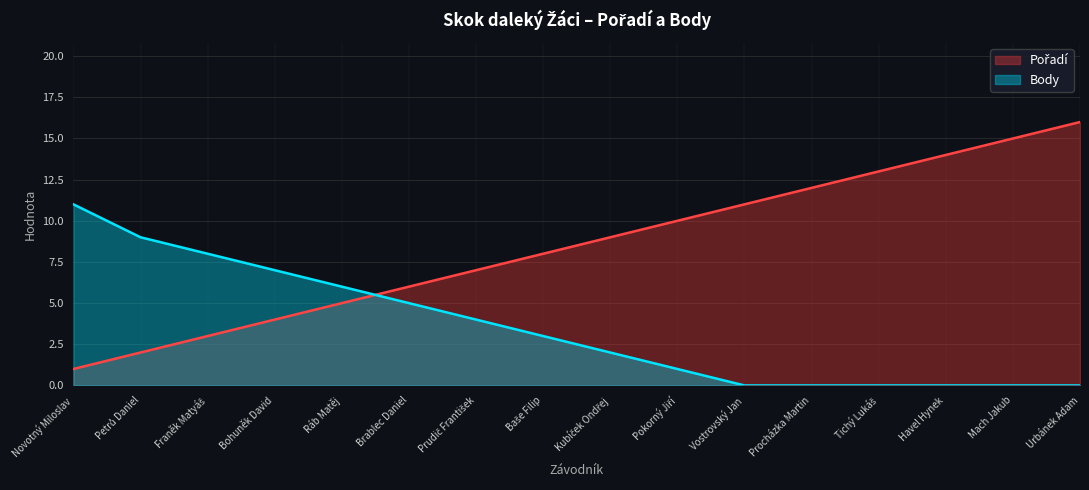

What is the total value across all series at Baše Filip?

11